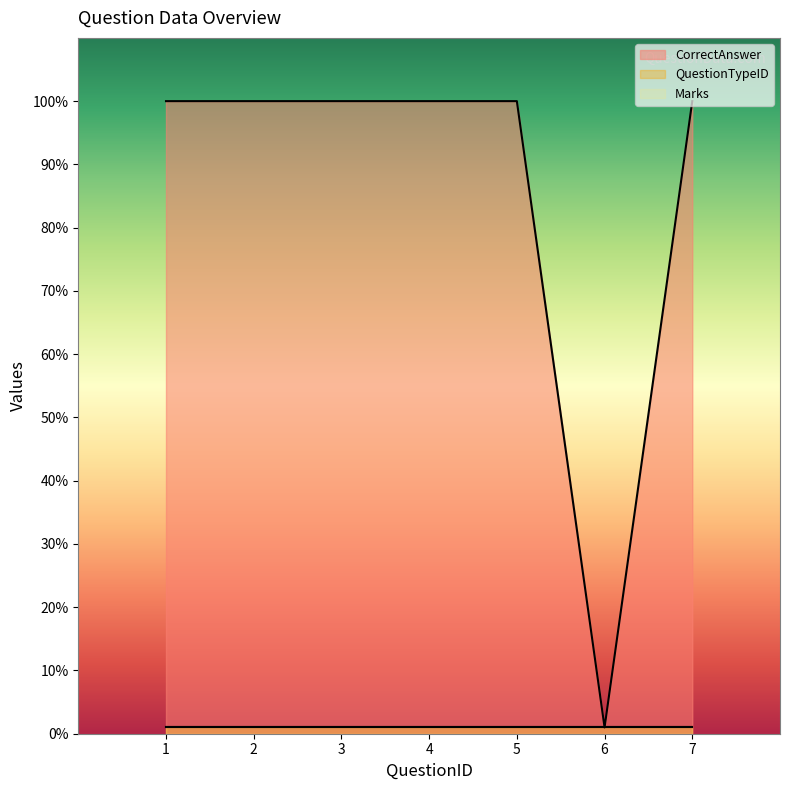

Which category has the highest value across all series?

1